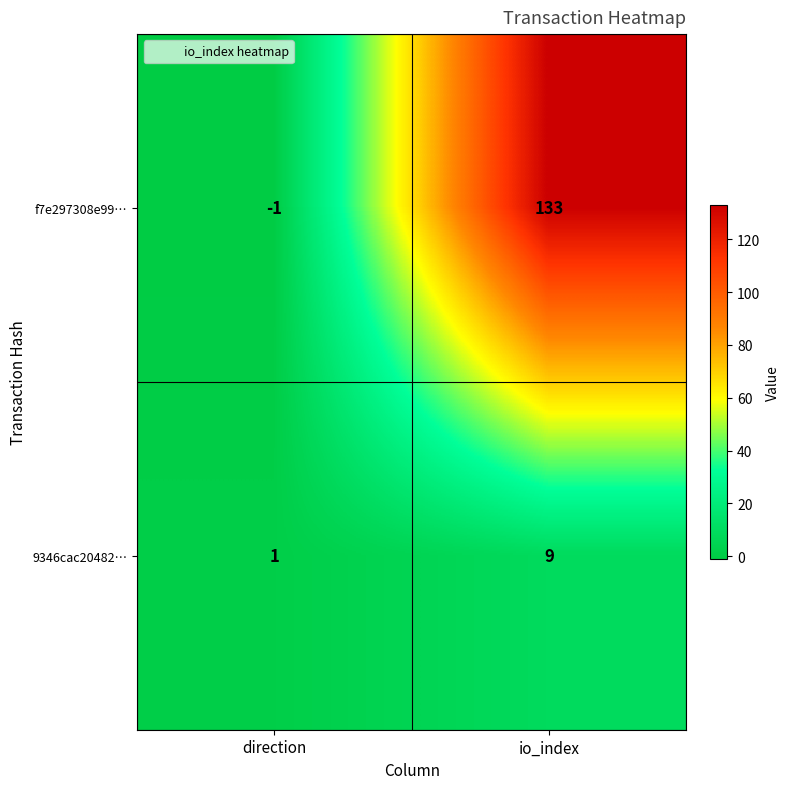

List the series in order of their peak value, highest first.

f7e297308e99…, 9346cac20482…